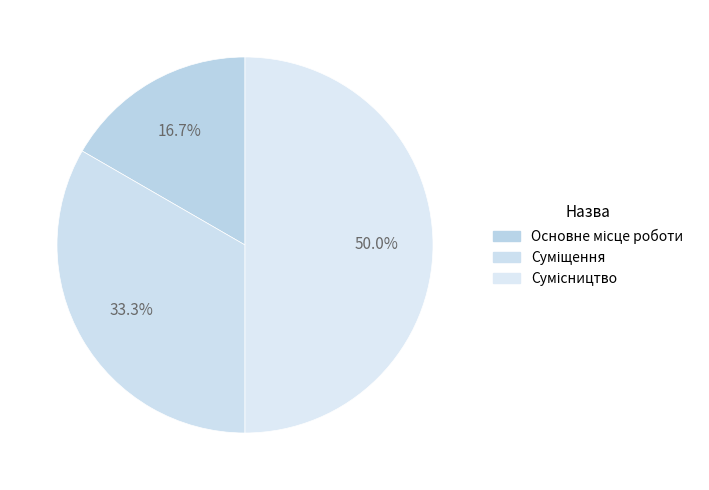

Combined, what portion of the pie is Суміщення and Основне місце роботи?

50.0%